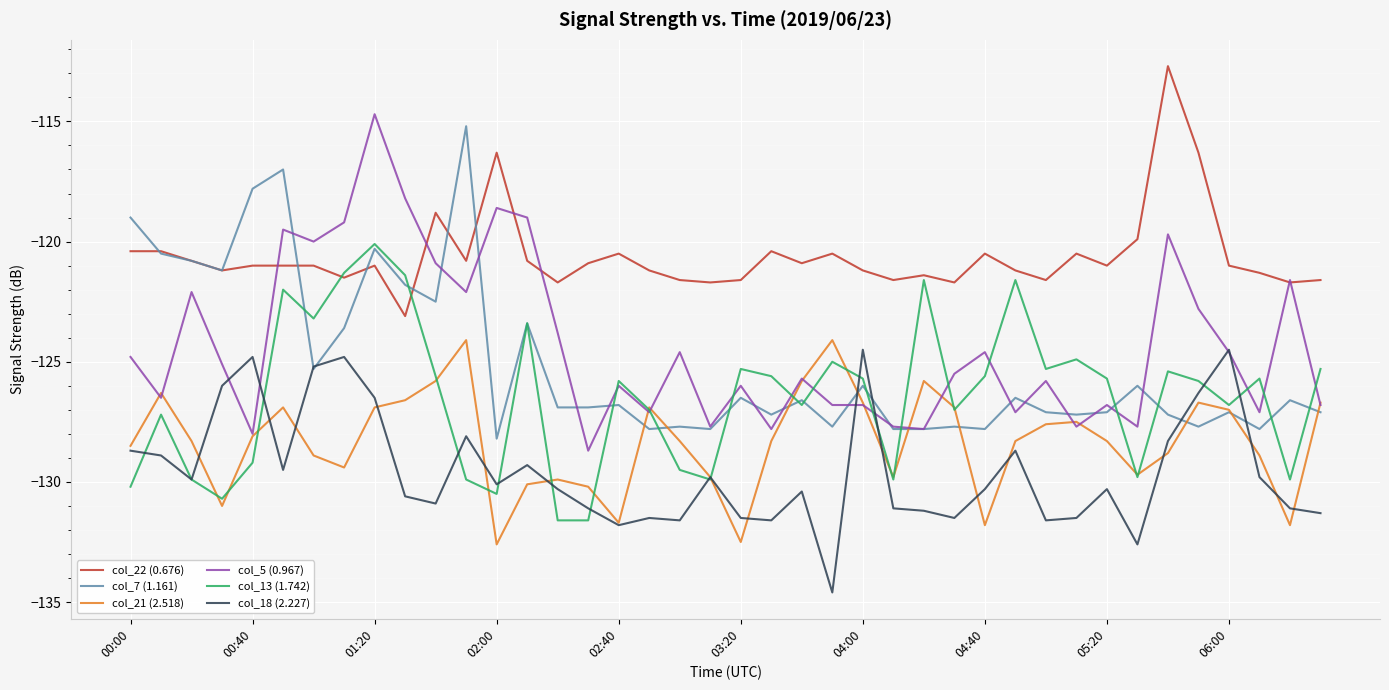

Which series has the largest total across all categories?

col_22 (0.676)